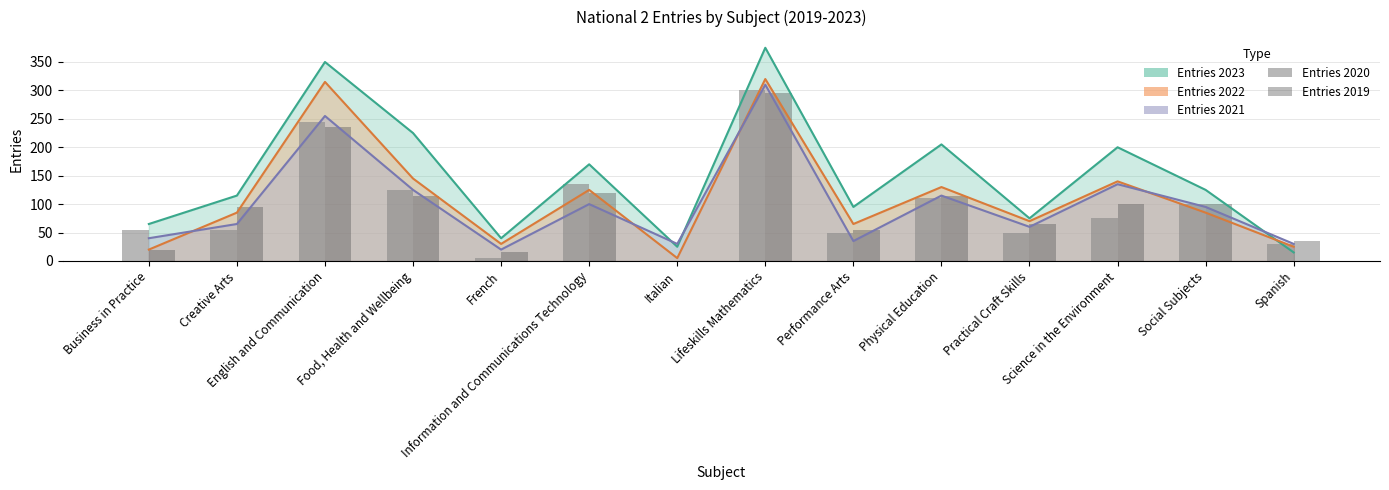

What is the label of the 1st bar from the left?

Business in Practice